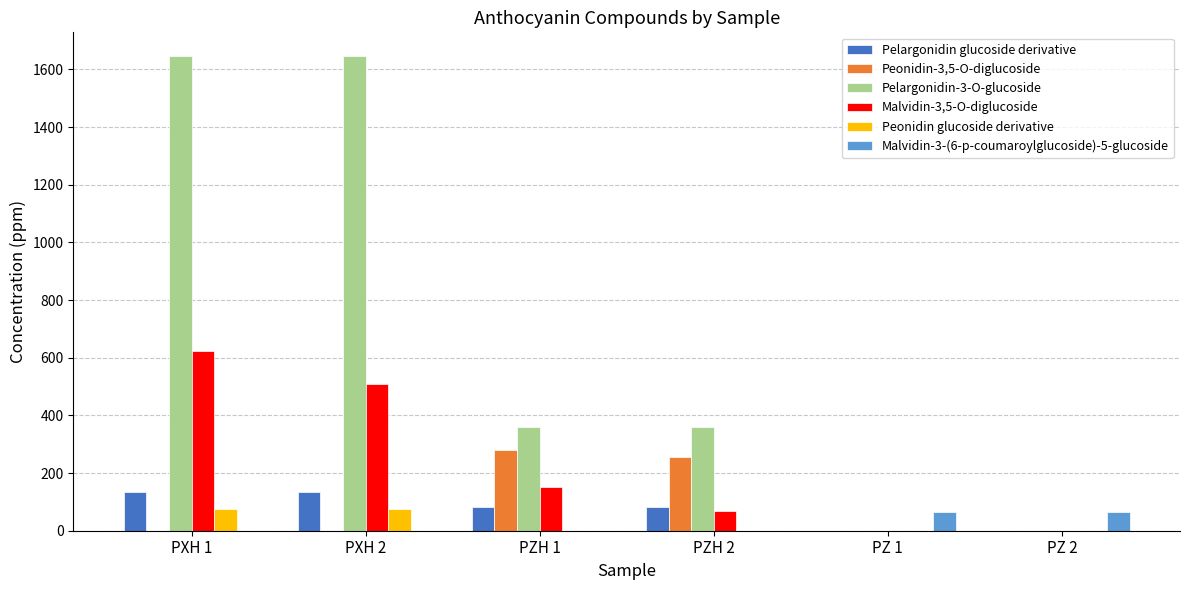

The value of Malvidin-3,5-O-diglucoside at PZ 2 is 0.0. True or false?

True